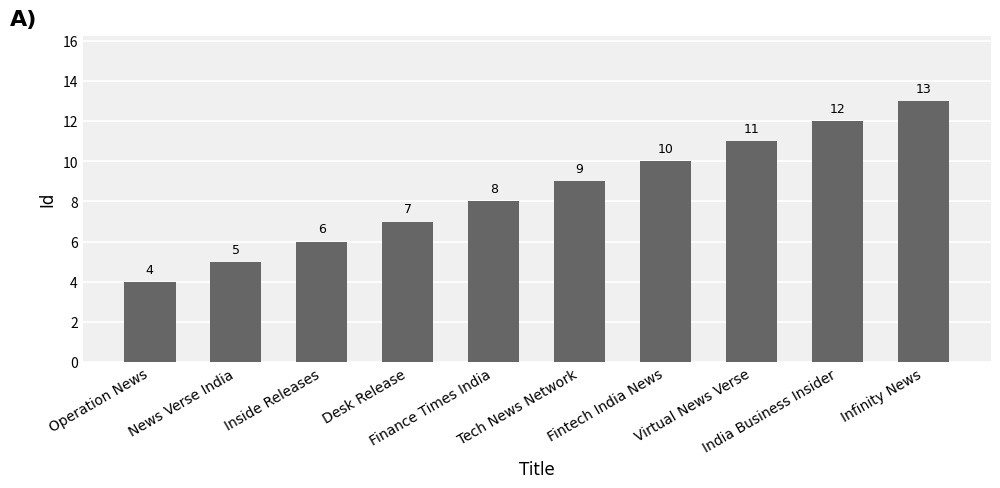

Are the bars grouped side by side (vs. stacked)?

No